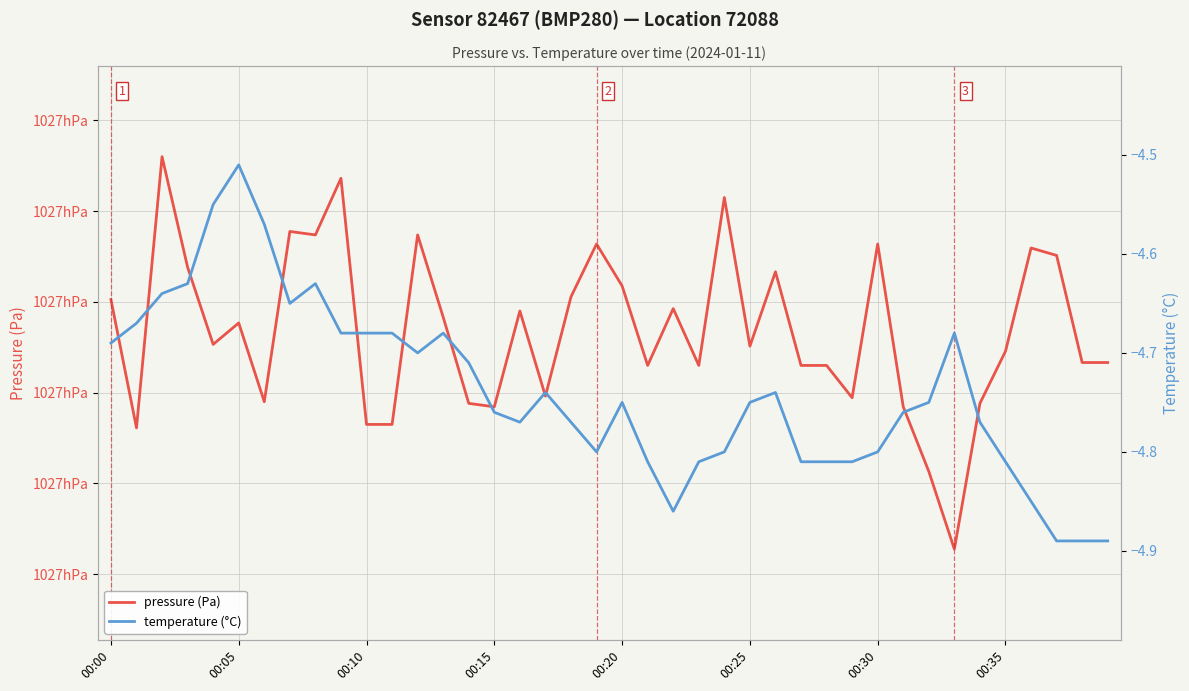

True or false: pressure (Pa) and temperature (°C) cross at least once.

False